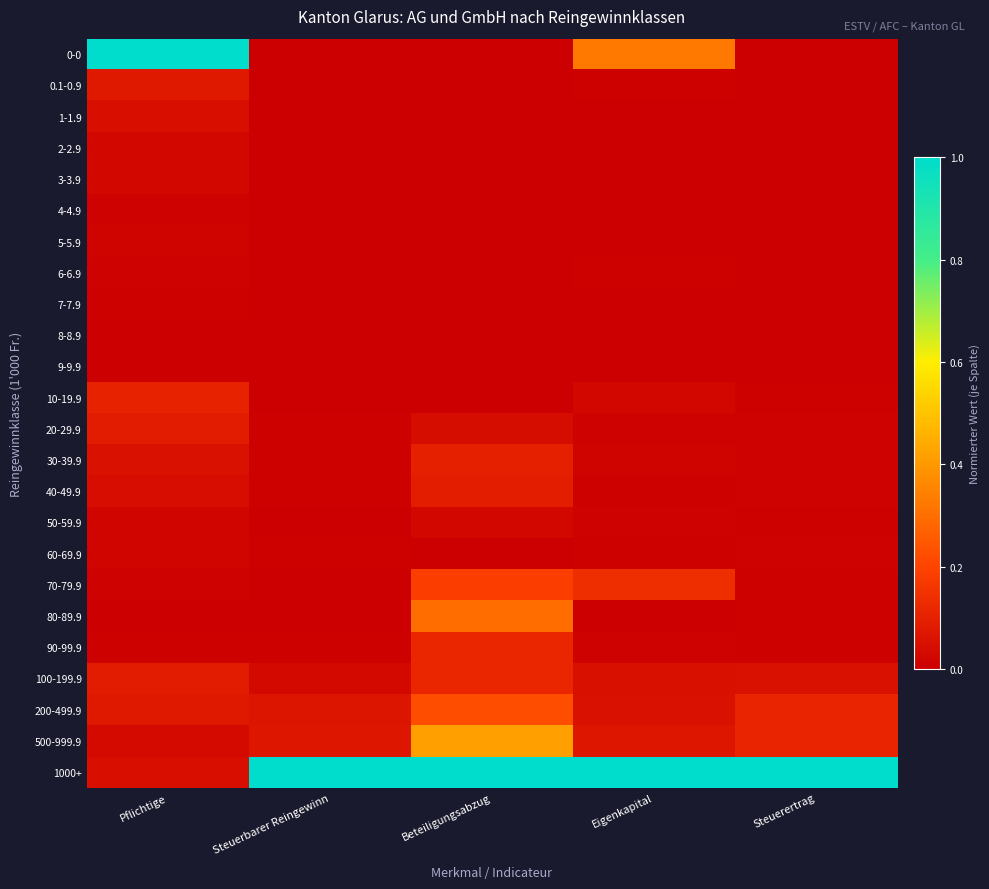

At which category is the sum across all series the highest?

Beteiligungsabzug